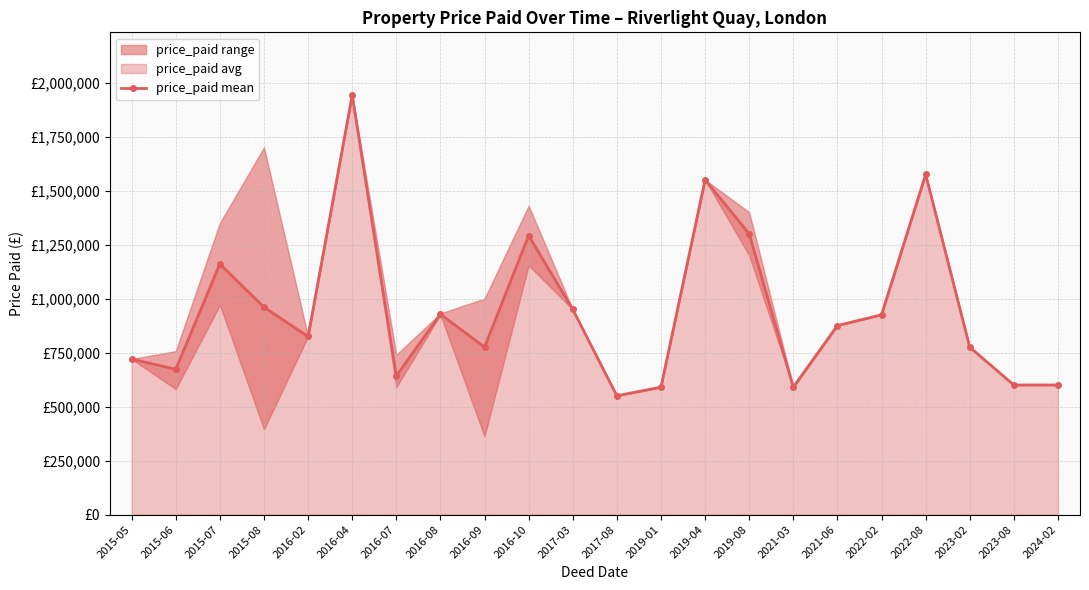

What is the sum of all values?

20795944.6